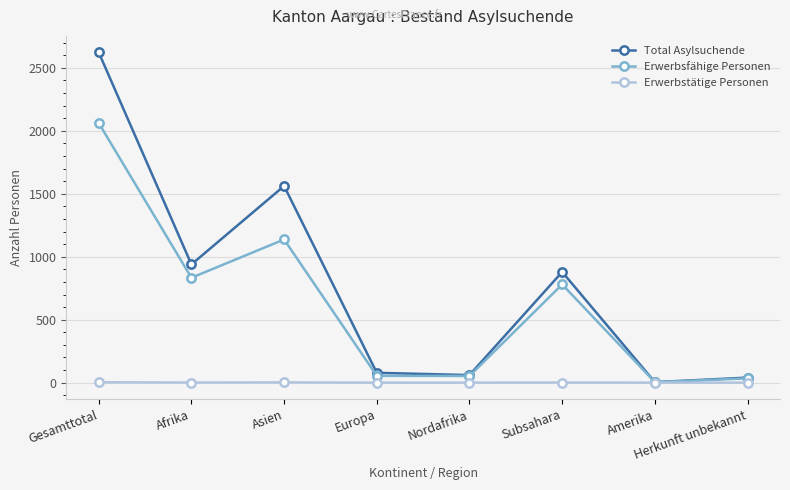

At which category is the sum across all series the highest?

Gesamttotal